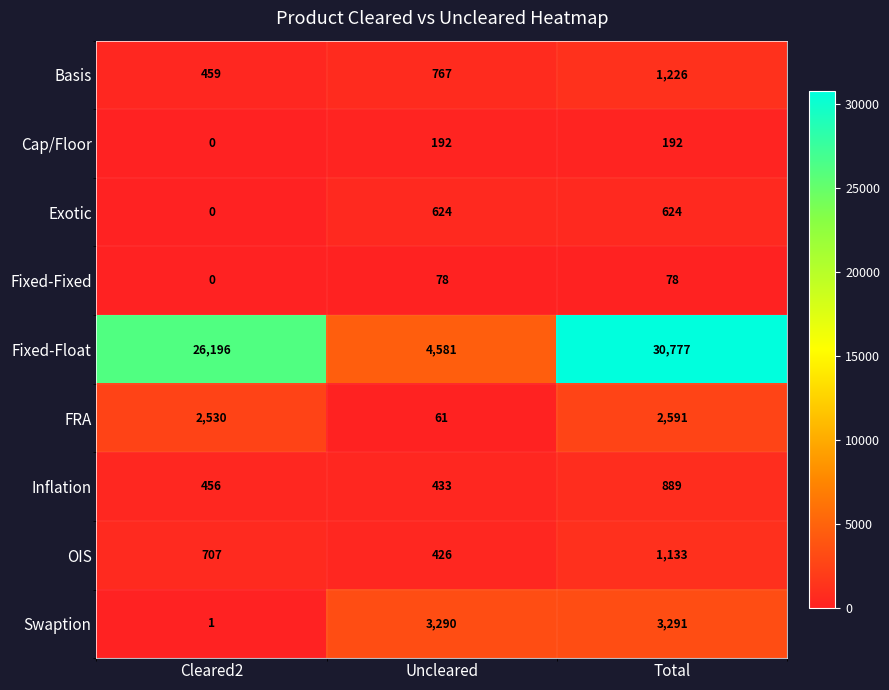

Rank the categories by Swaption value from highest to lowest.

Total, Uncleared, Cleared2